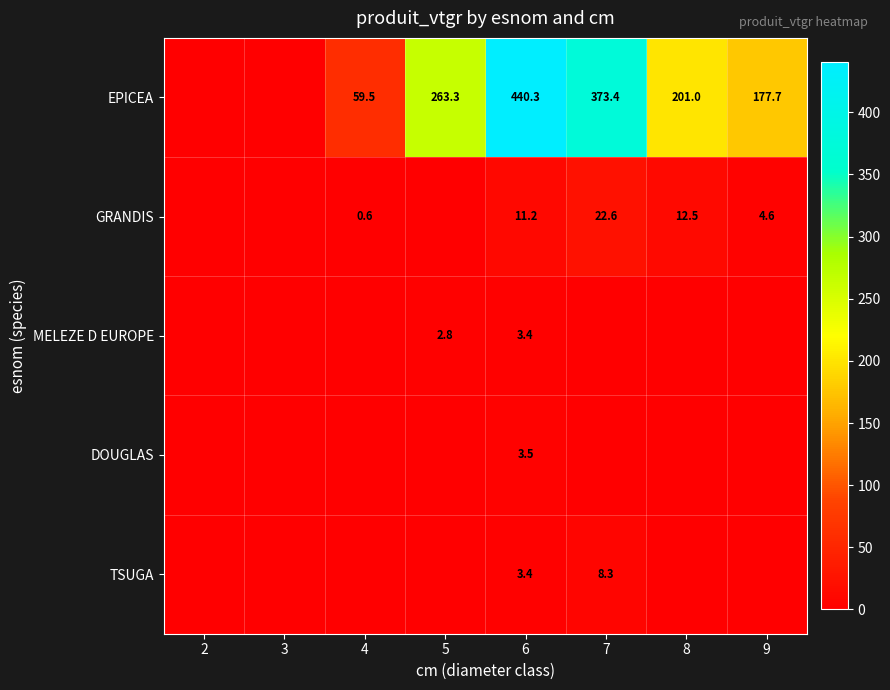

What is the difference between the EPICEA values at 5 and 9?

85.6